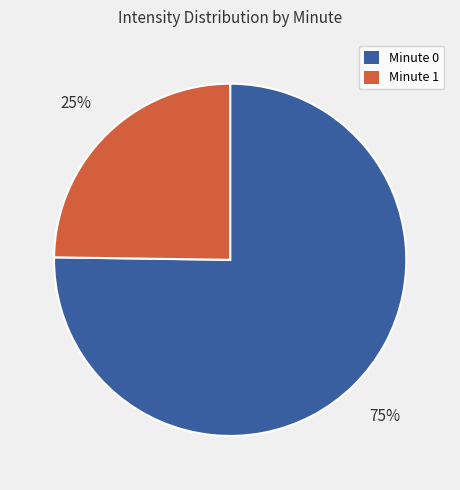

Is there any slice that represents more than half of the pie?

Yes